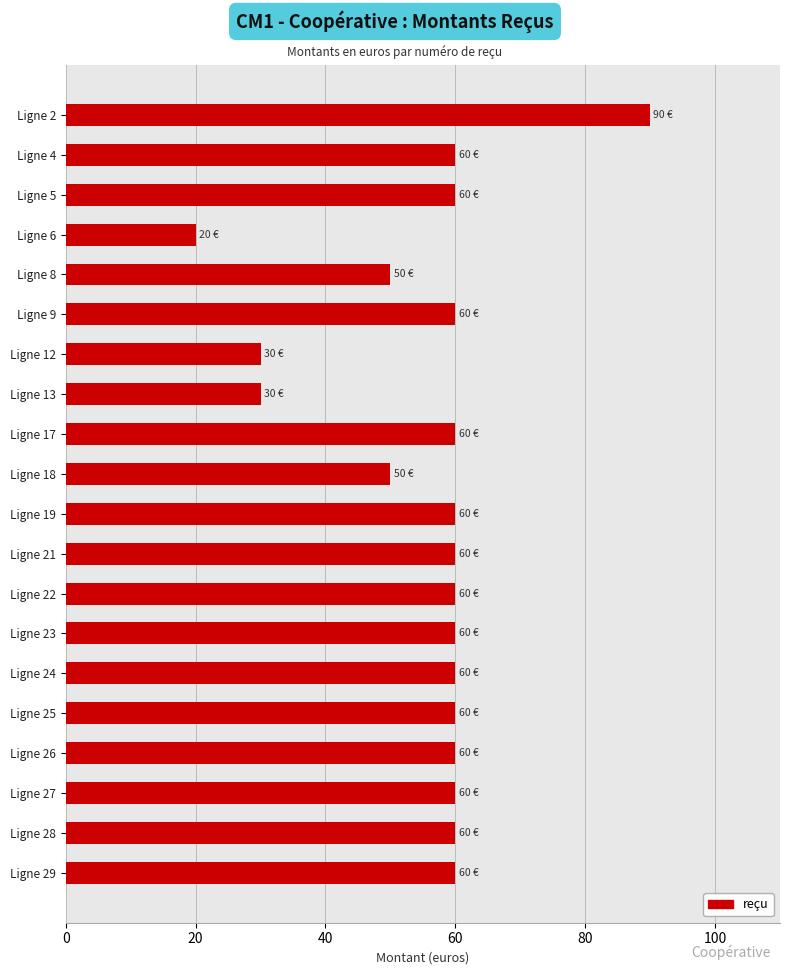

What is the ratio of the value at Ligne 12 to the value at Ligne 4?

0.5